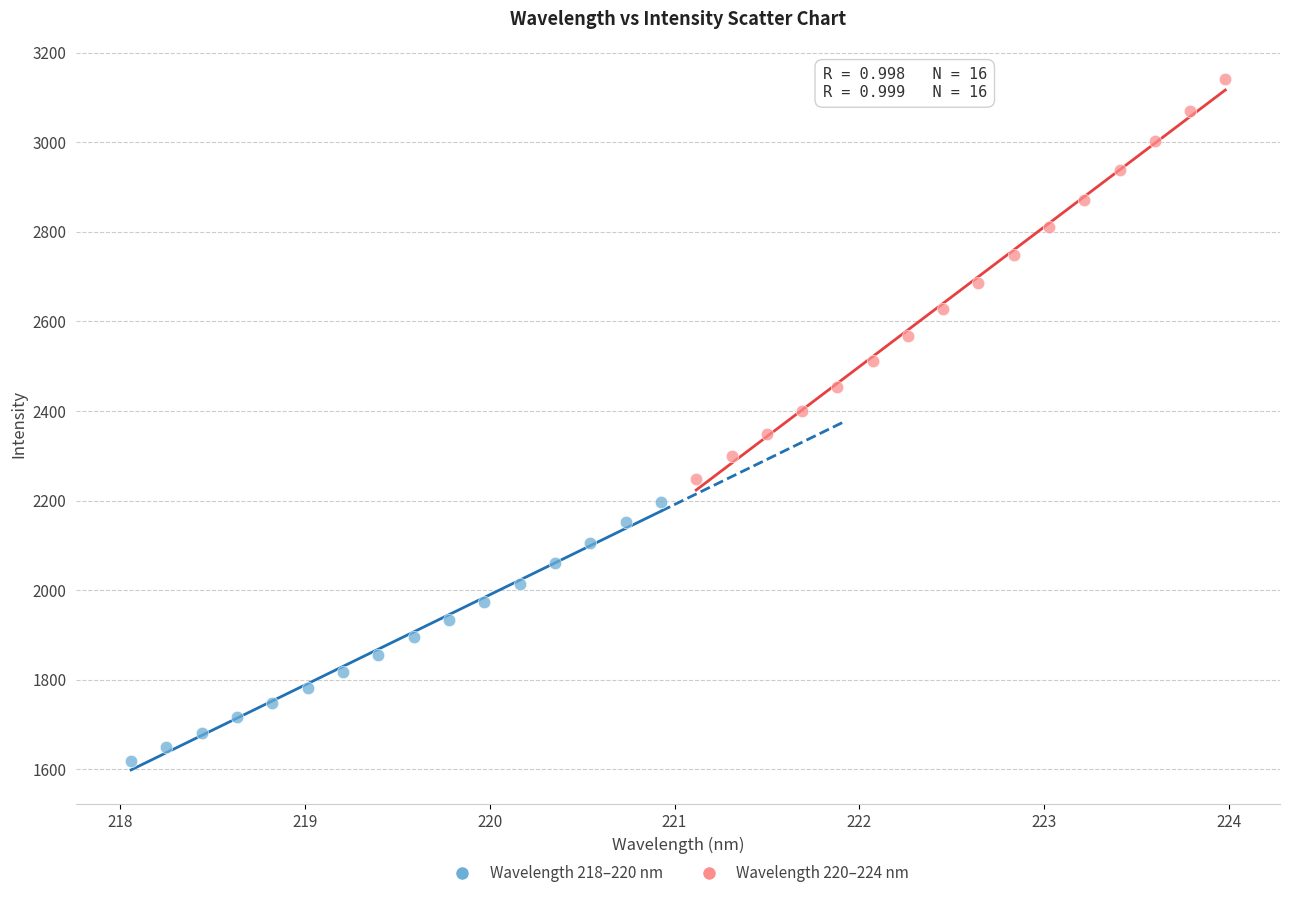

Which series has the widest spread of Y values?

Wavelength 220–224 nm